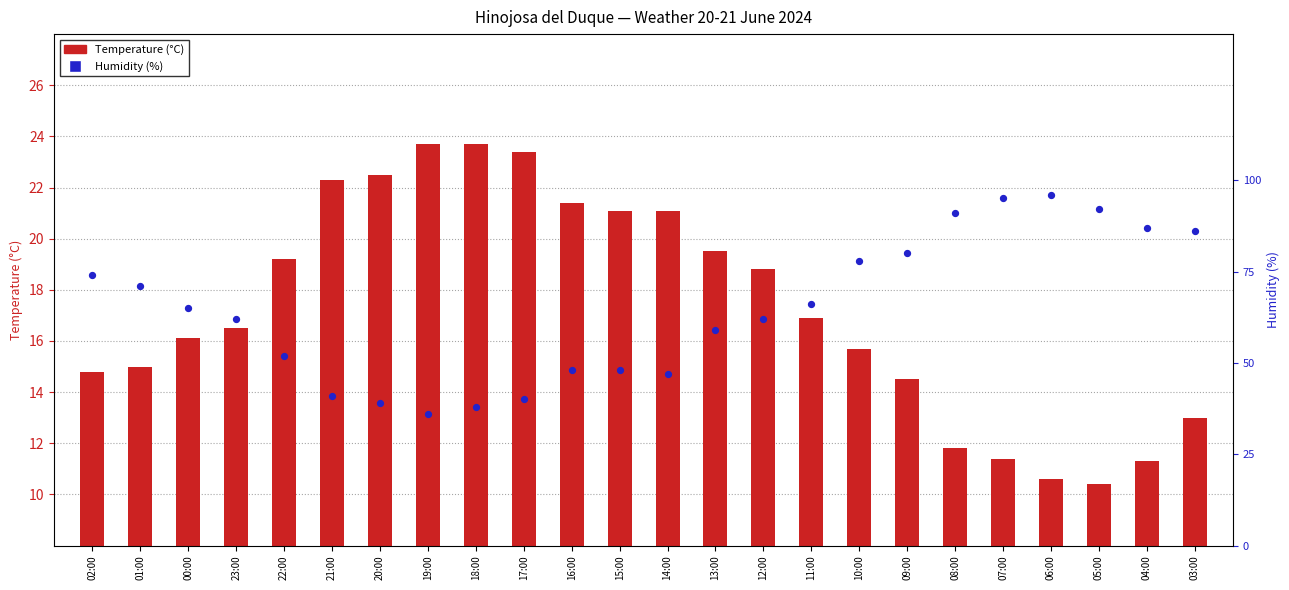

Which series contains the highest Y value?

Humidity (%)